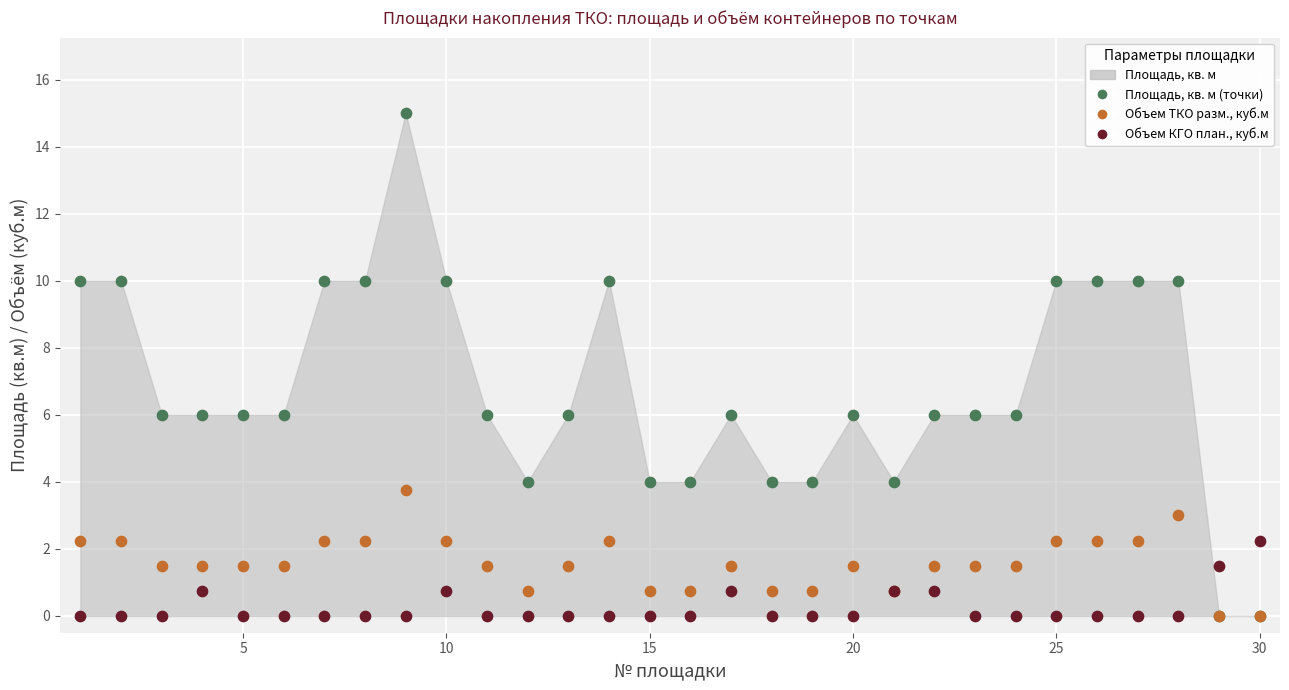

Which series contains the highest Y value?

Площадь, кв. м (точки)